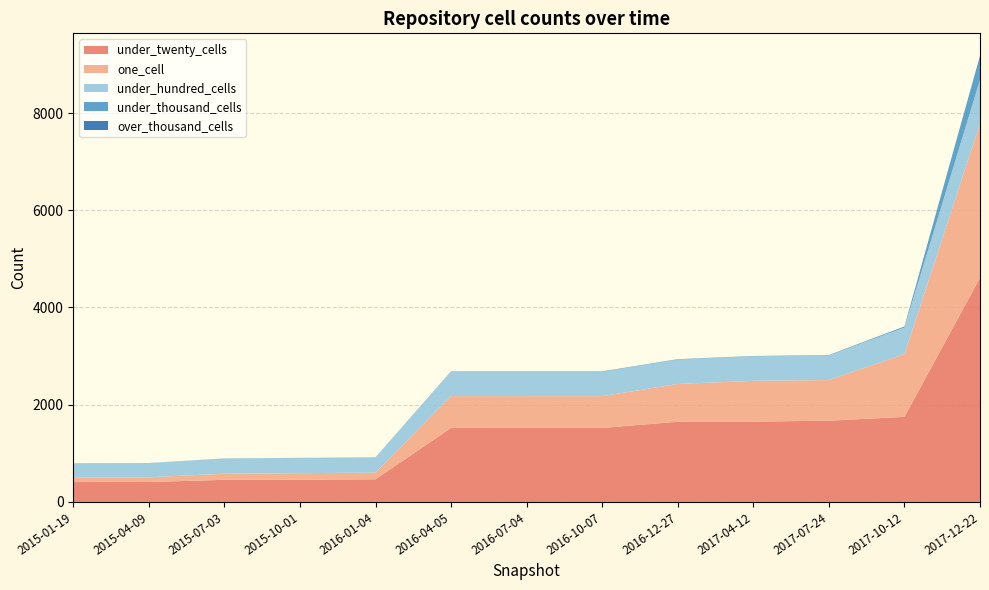

Reading left to right, list all the values displayed in this chart.

under_twenty_cells: 2015-01-19=409	2015-04-09=410	2015-07-03=455	2015-10-01=458	2016-01-04=466	2016-04-05=1523	2016-07-04=1522	2016-10-07=1522	2016-12-27=1650	2017-04-12=1652	2017-07-24=1672	2017-10-12=1750	2017-12-22=4610
one_cell: 2015-01-19=97	2015-04-09=97	2015-07-03=126	2015-10-01=134	2016-01-04=138	2016-04-05=654	2016-07-04=654	2016-10-07=654	2016-12-27=777	2017-04-12=839	2017-07-24=836	2017-10-12=1291	2017-12-22=3172
under_hundred_cells: 2015-01-19=292	2015-04-09=292	2015-07-03=313	2015-10-01=313	2016-01-04=314	2016-04-05=500	2016-07-04=501	2016-10-07=501	2016-12-27=501	2017-04-12=502	2017-07-24=505	2017-10-12=547	2017-12-22=900
under_thousand_cells: 2015-01-19=0	2015-04-09=2	2015-07-03=2	2015-10-01=2	2016-01-04=2	2016-04-05=9	2016-07-04=9	2016-10-07=9	2016-12-27=9	2017-04-12=9	2017-07-24=9	2017-10-12=22	2017-12-22=498
over_thousand_cells: 2015-01-19=0	2015-04-09=0	2015-07-03=0	2015-10-01=0	2016-01-04=0	2016-04-05=0	2016-07-04=0	2016-10-07=0	2016-12-27=0	2017-04-12=0	2017-07-24=0	2017-10-12=0	2017-12-22=0